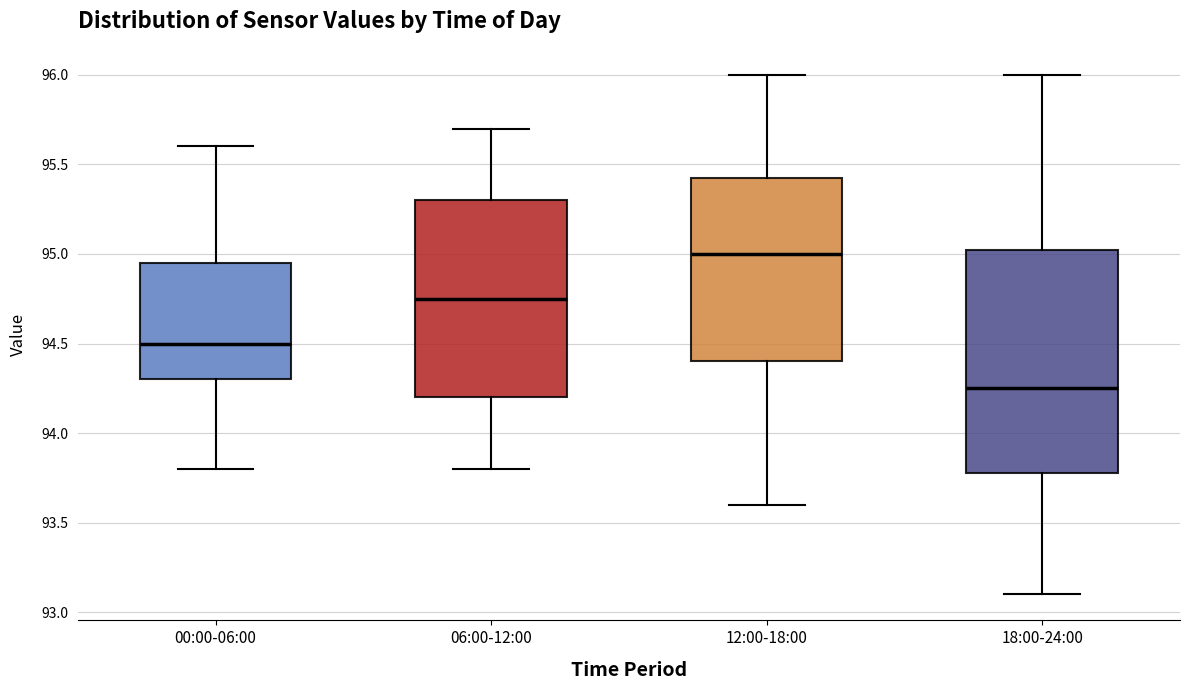

Reading left to right, transcribe this box plot: for each box, give where its median line is, the range the box spans, and where its two whiskers end, as read against the y-axis. The values are not printed on the chart, so give them approximately, as read against the axis.

00:00-06:00: median 94.50, box 94.30 to 94.95, whiskers 93.80 to 95.60
06:00-12:00: median 94.75, box 94.20 to 95.30, whiskers 93.80 to 95.70
12:00-18:00: median 95.00, box 94.40 to 95.45, whiskers 93.60 to 96.00
18:00-24:00: median 94.25, box 93.80 to 95.05, whiskers 93.10 to 96.00